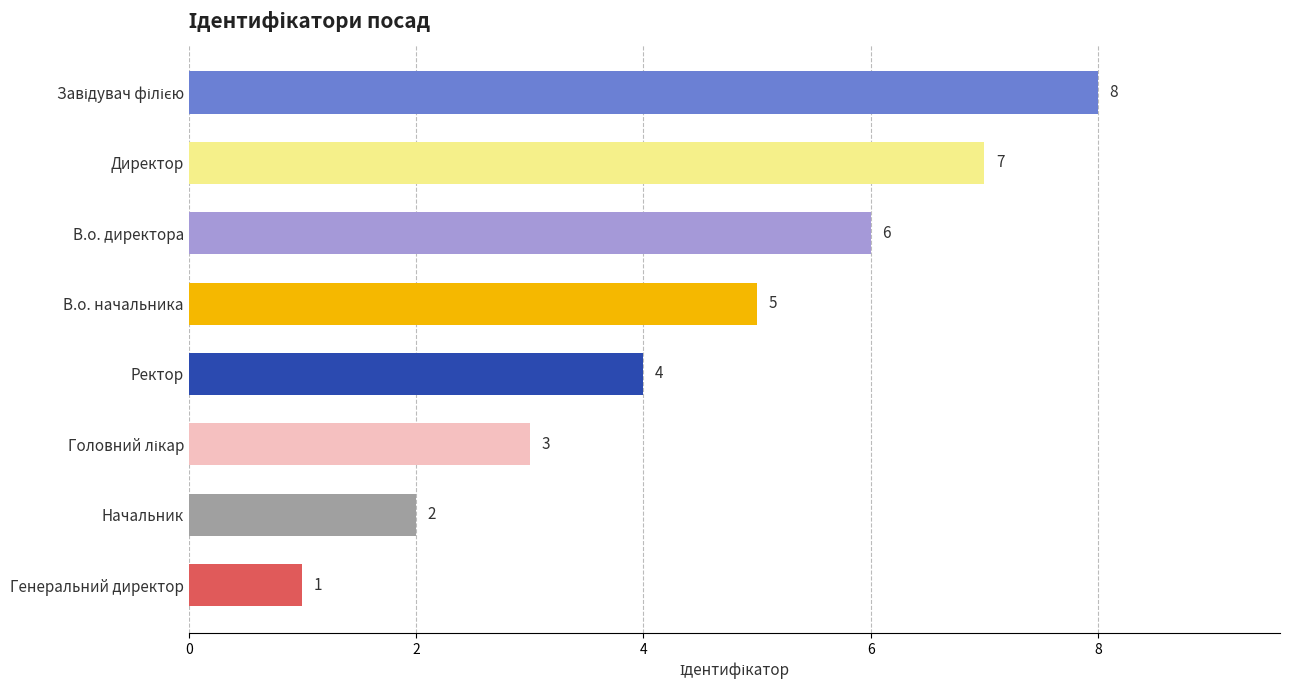

The chart shows a value of 4 at Директор. True or false?

False